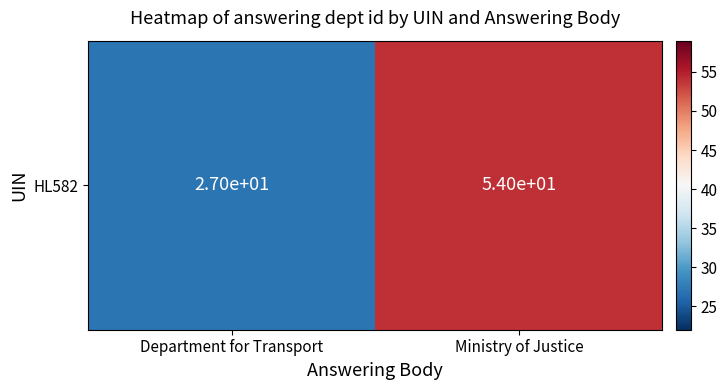

List the labels in order of value, largest first.

Ministry of Justice, Department for Transport